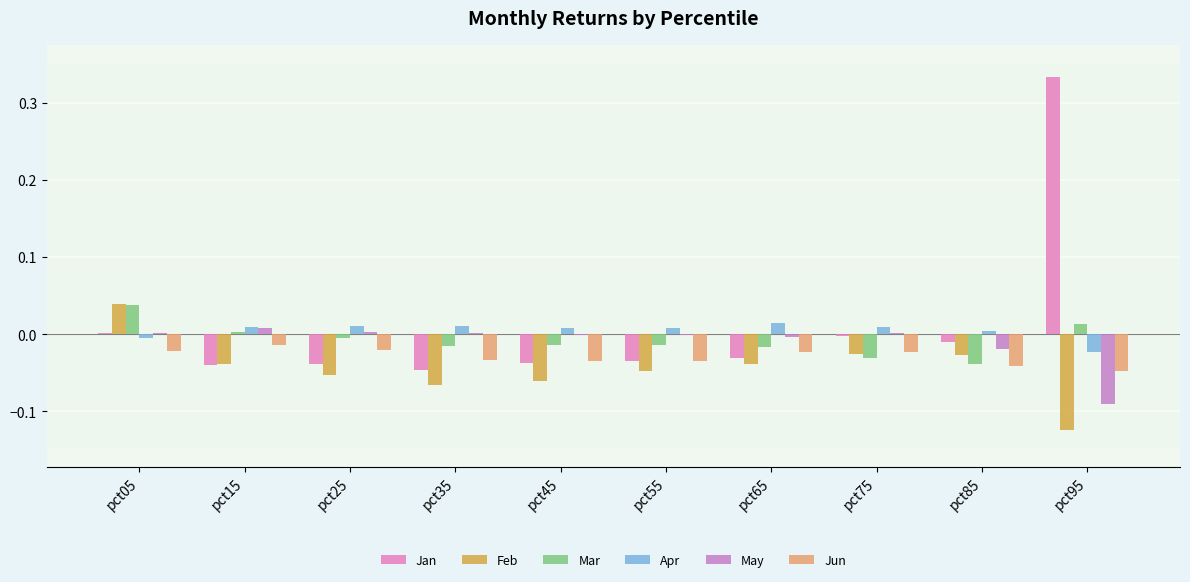

Where is Feb nearest to the value 0?

pct75